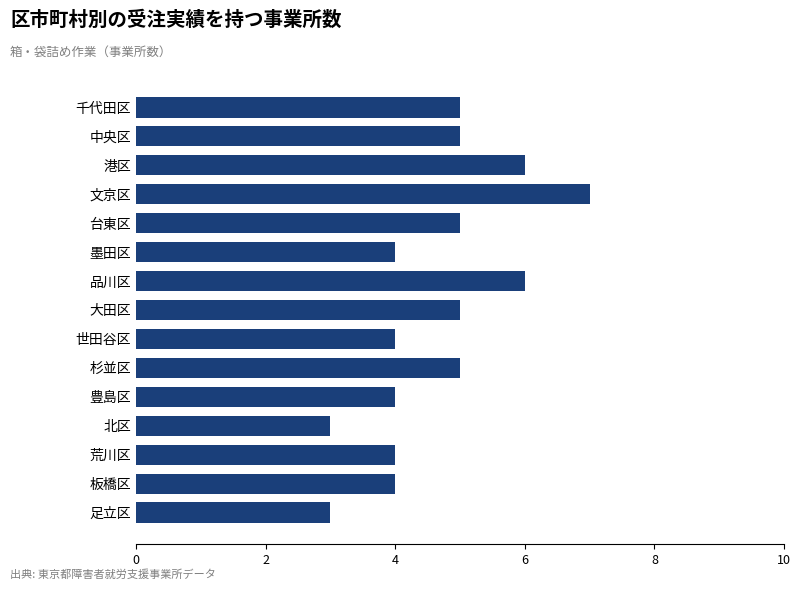

Read the value at 墨田区.

4